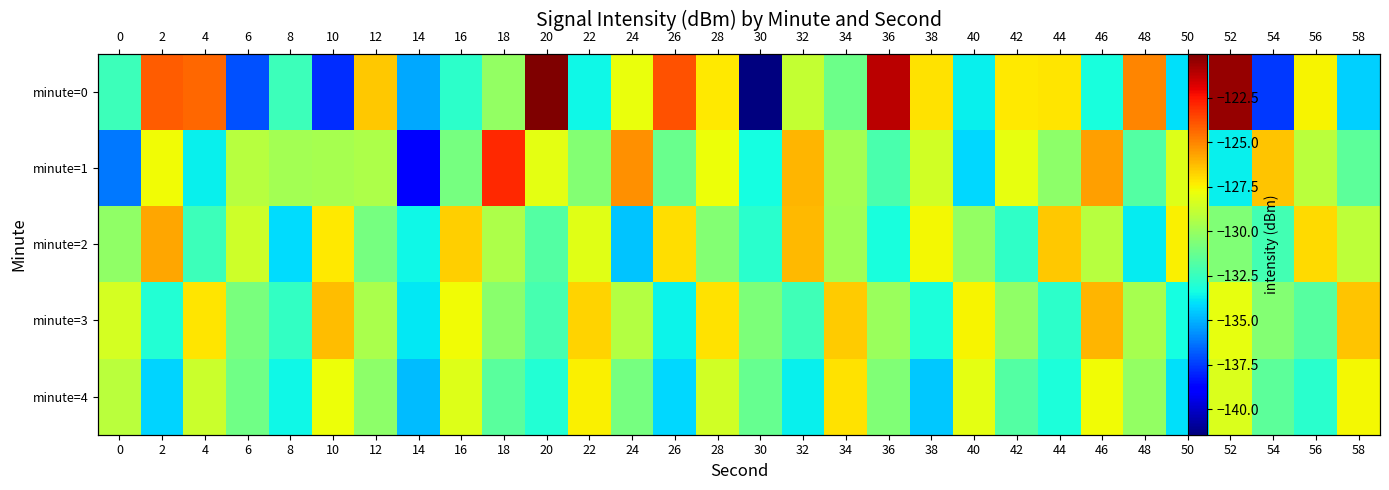

Which series has the widest spread of values?

minute=0